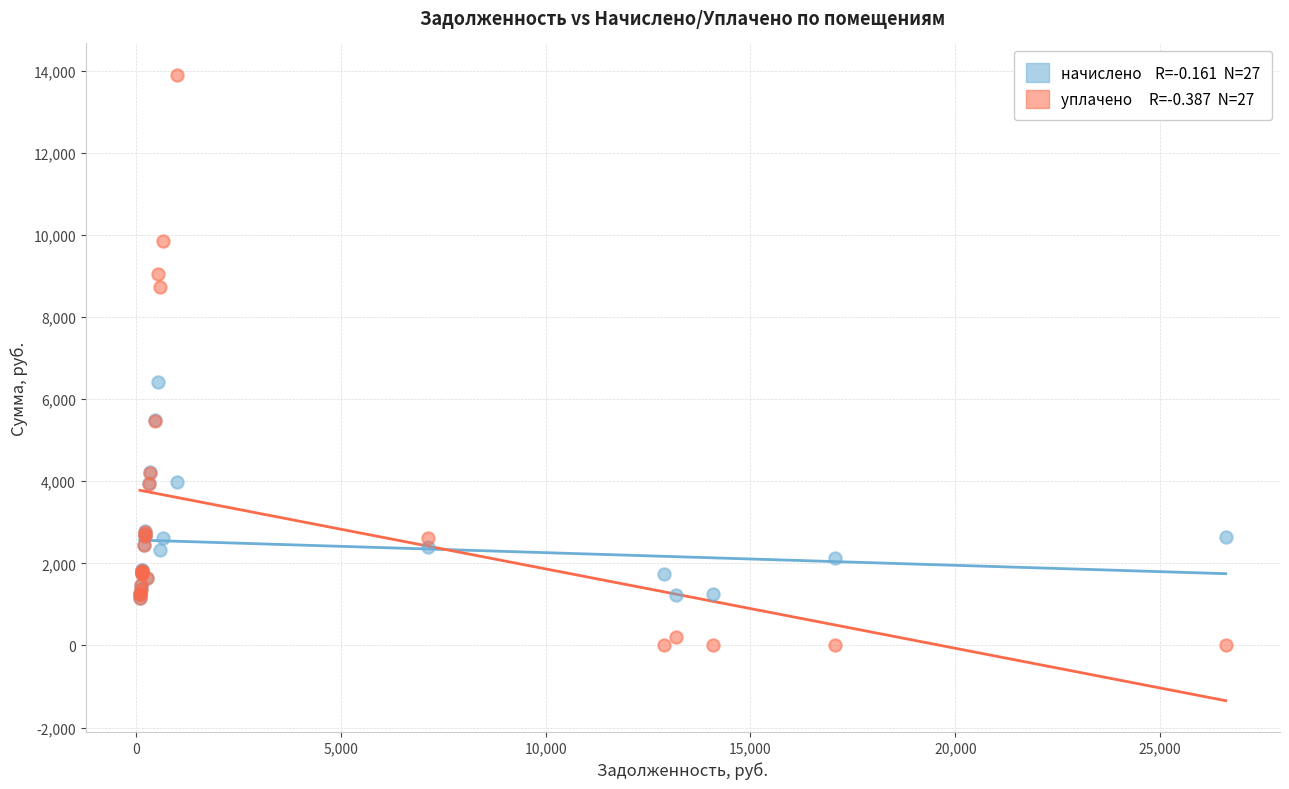

Across all series, what Y value is closest to 6953?

6411.5